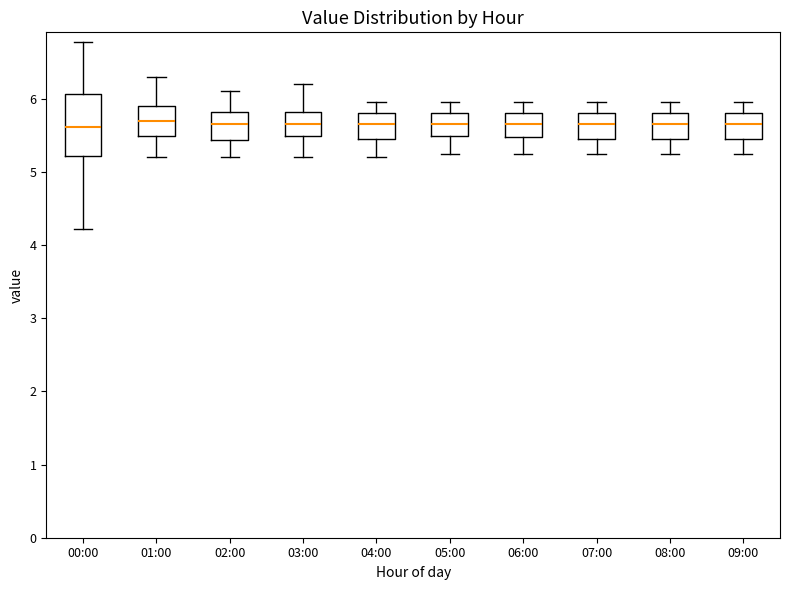

Reading left to right, read every box against the y-axis: the position of its median line, the range the box covers, and the ends of its whiskers. The values are not printed on the chart, so give them approximately, as read against the axis.

00:00: median 5.6, box 5.2 to 6.1, whiskers 4.2 to 6.8
01:00: median 5.7, box 5.5 to 5.9, whiskers 5.2 to 6.3
02:00: median 5.7, box 5.4 to 5.8, whiskers 5.2 to 6.1
03:00: median 5.7, box 5.5 to 5.8, whiskers 5.2 to 6.2
04:00: median 5.7, box 5.5 to 5.8, whiskers 5.2 to 6.0
05:00: median 5.7, box 5.5 to 5.8, whiskers 5.3 to 6.0
06:00: median 5.7, box 5.5 to 5.8, whiskers 5.3 to 6.0
07:00: median 5.7, box 5.5 to 5.8, whiskers 5.3 to 6.0
08:00: median 5.7, box 5.5 to 5.8, whiskers 5.3 to 6.0
09:00: median 5.7, box 5.5 to 5.8, whiskers 5.3 to 6.0